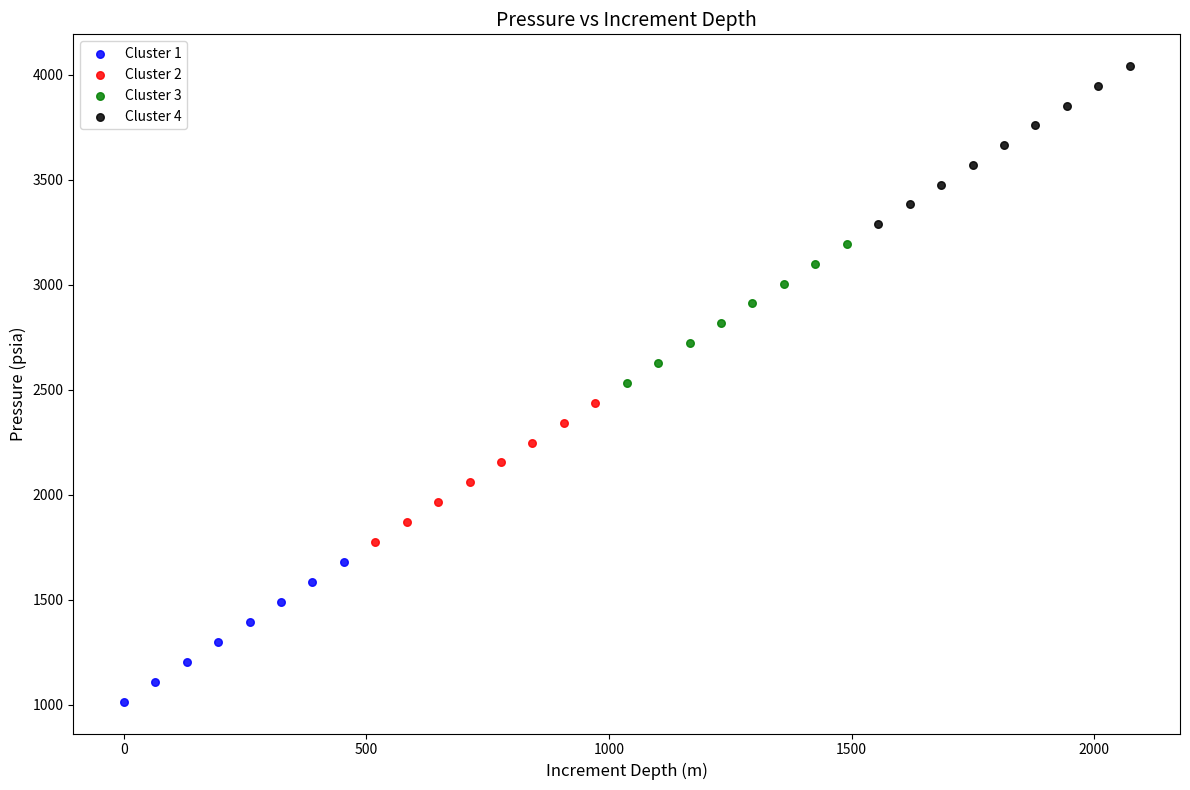

What are all the series names shown in the legend?

Cluster 1, Cluster 2, Cluster 3, Cluster 4